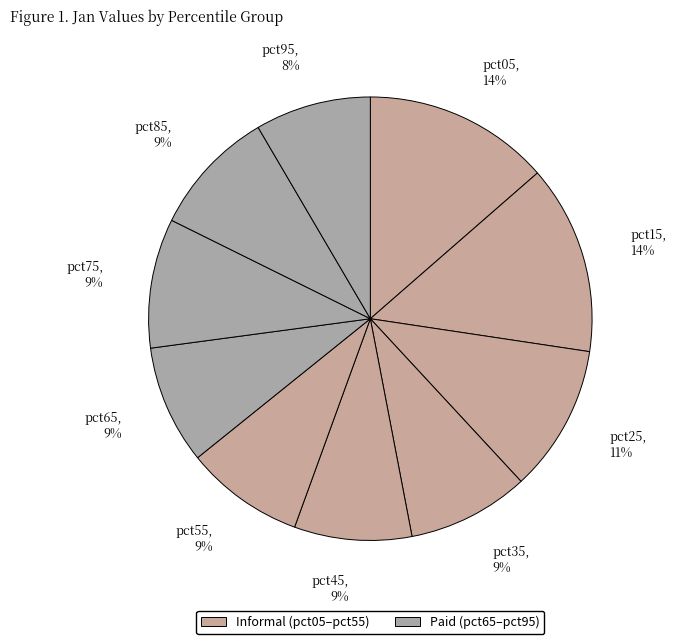

Count the number of slices in the pie.

10